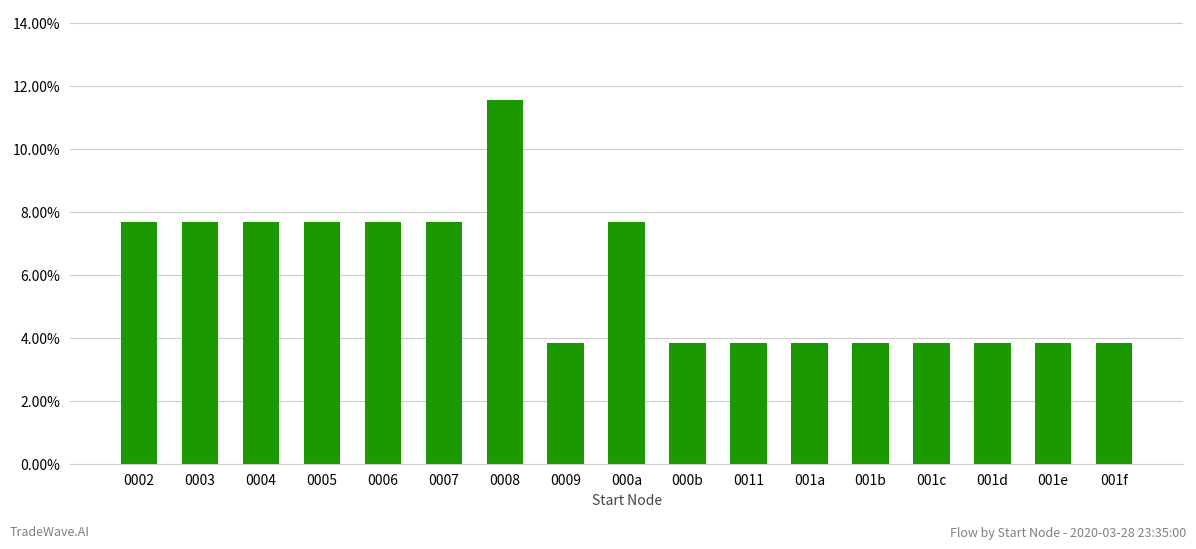

What is the sum of all values?

1.0